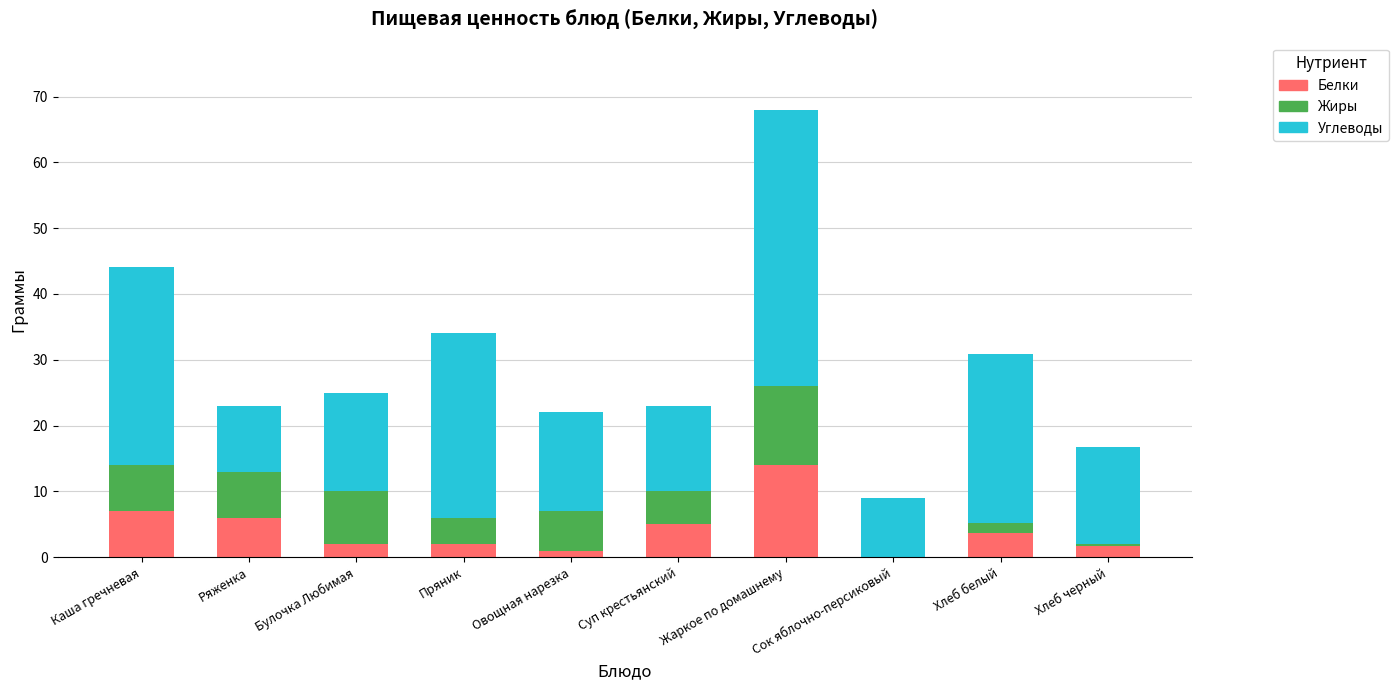

How many distinct data groups are displayed?

3